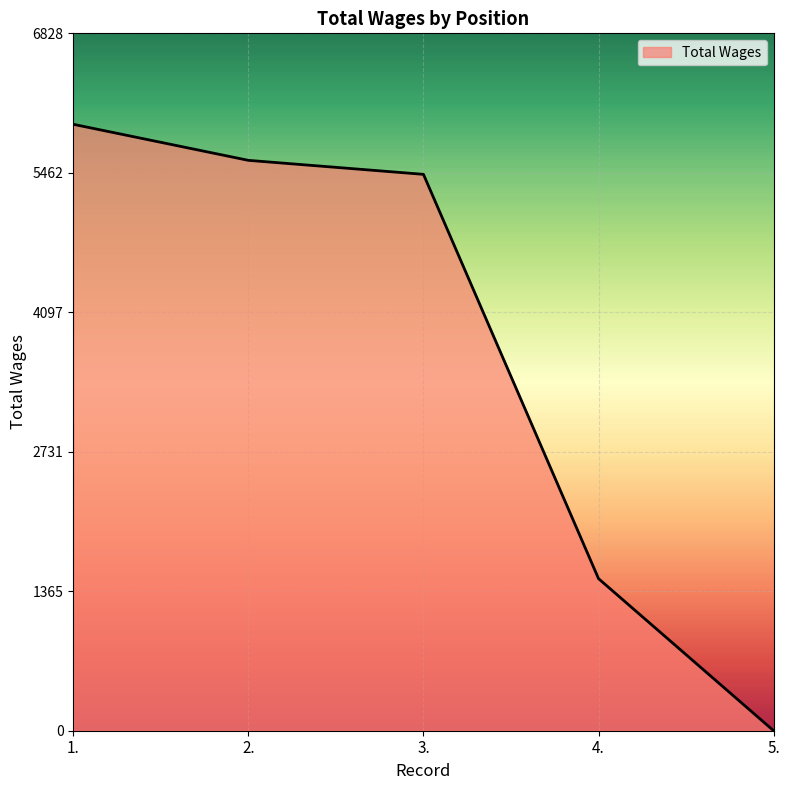

What position from the right is 5.?

1